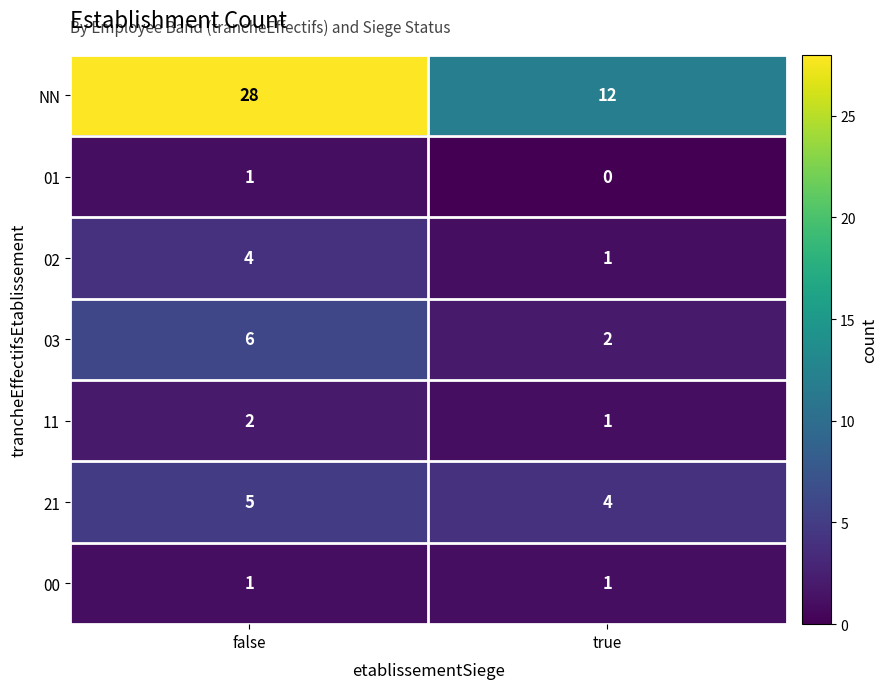

What is the average value of the 03 series?

4